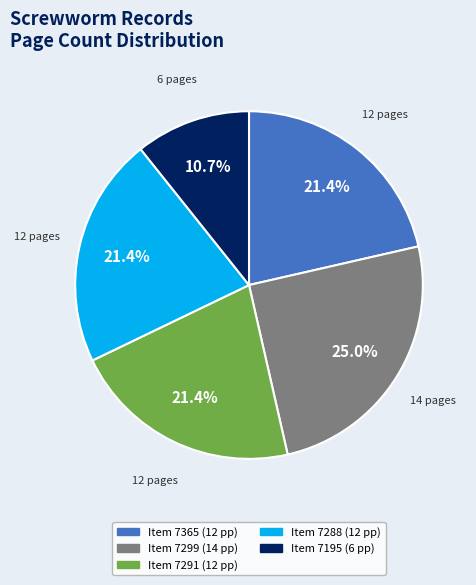

Is there any slice that represents more than half of the pie?

No